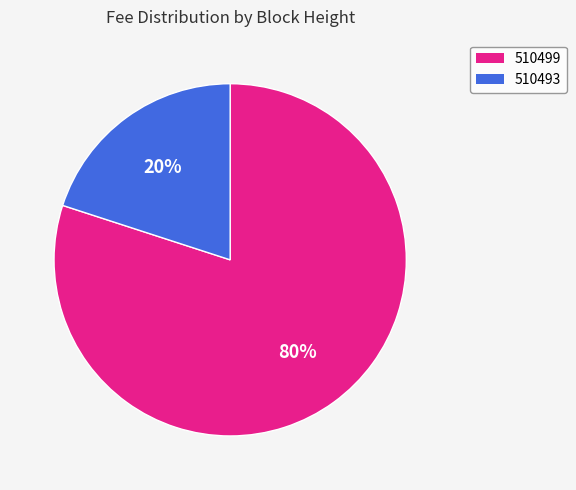

How many slices are in this pie chart?

2